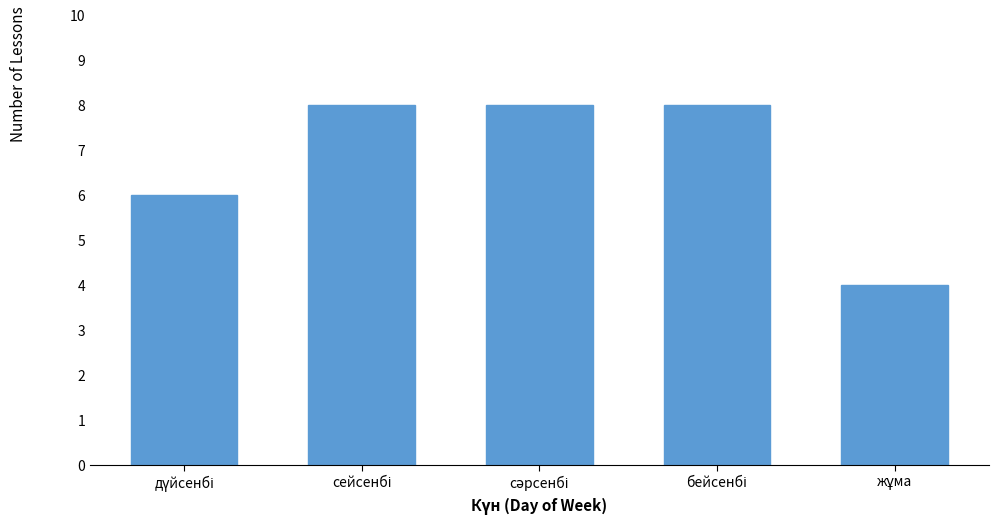

Reading left to right, extract all data points from this chart.

6	8	8	8	4